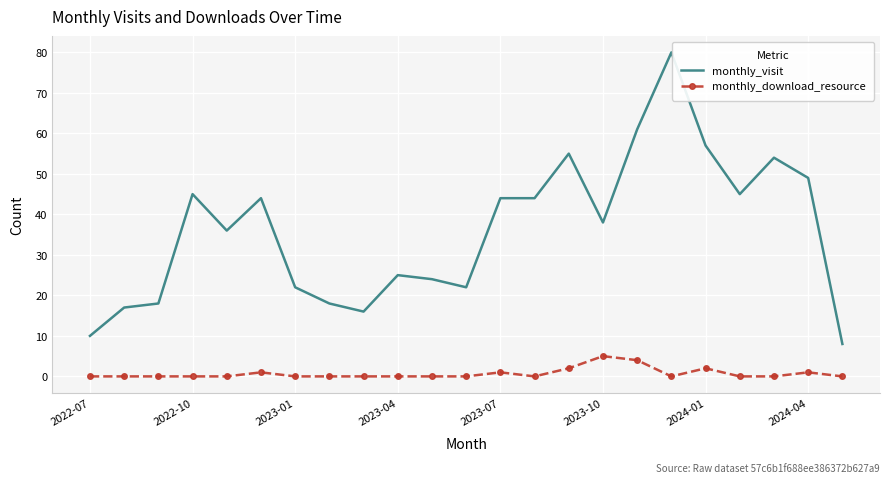

True or false: monthly_download_resource and monthly_visit intersect in this chart.

False